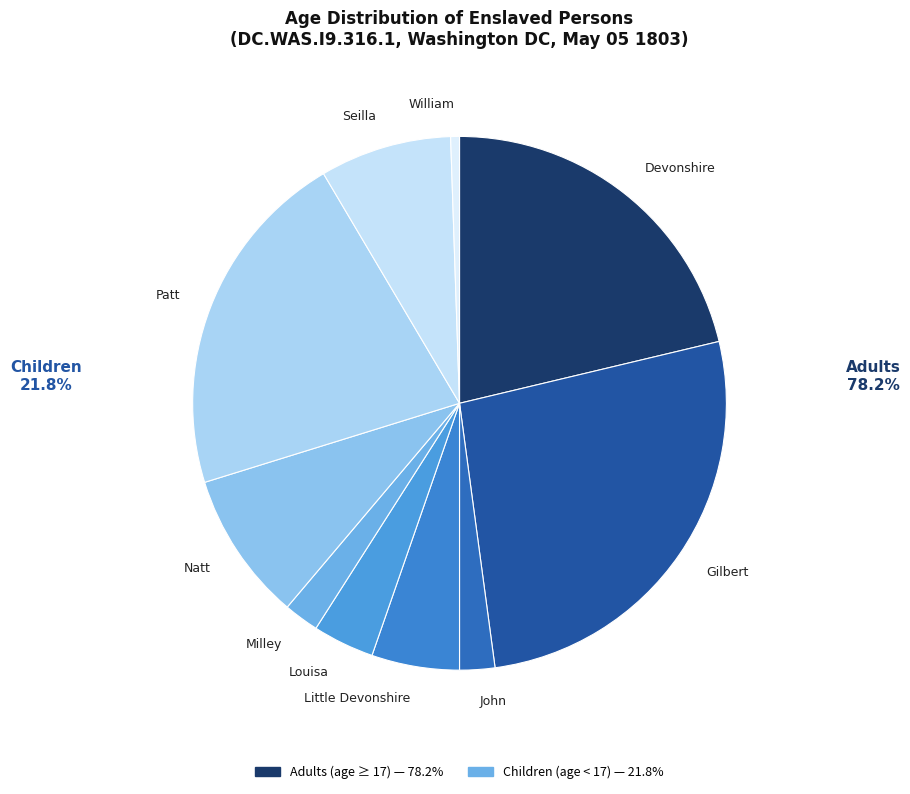

Does Seilla account for over 50% of the chart?

No